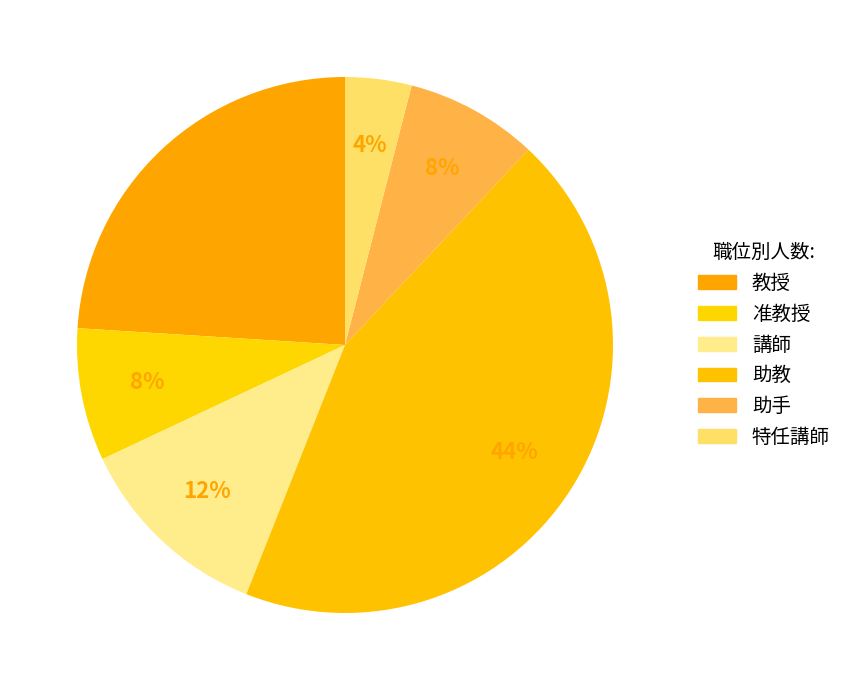

To the nearest percent, what portion does 特任講師 represent?

4%